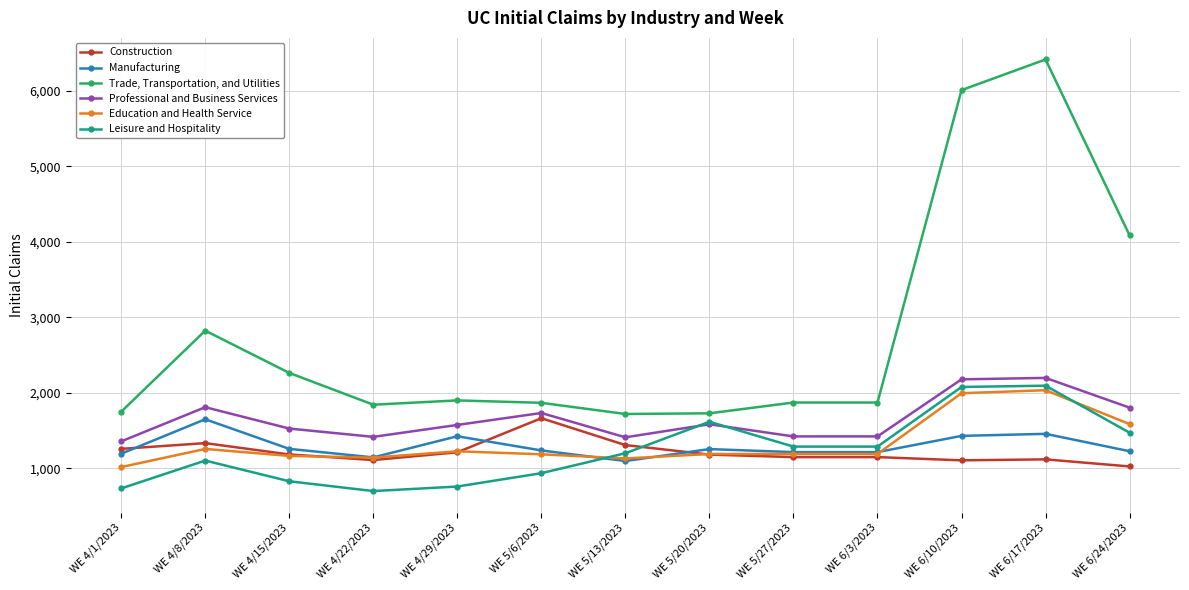

What are all the series names shown in the legend?

Construction, Manufacturing, Trade, Transportation, and Utilities, Professional and Business Services, Education and Health Service, Leisure and Hospitality